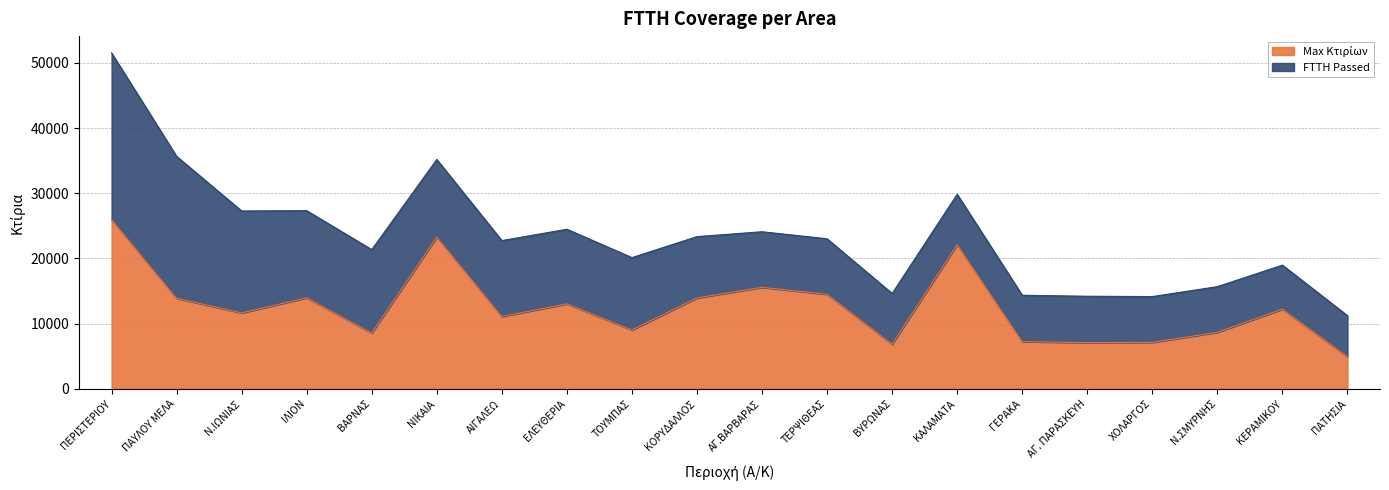

Is it true that the value at ΒΥΡΩΝΑΣ is 10133?

False